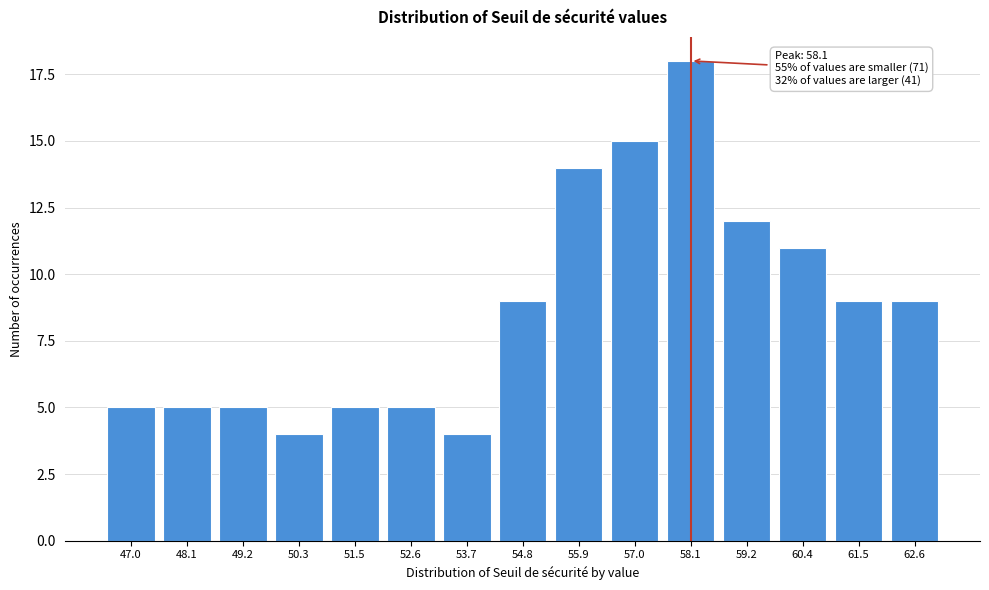

Reading left to right, list all the values displayed in this chart.

47.0=5	48.1=5	49.2=5	50.3=4	51.5=5	52.6=5	53.7=4	54.8=9	55.9=14	57.0=15	58.1=18	59.2=12	60.4=11	61.5=9	62.6=9